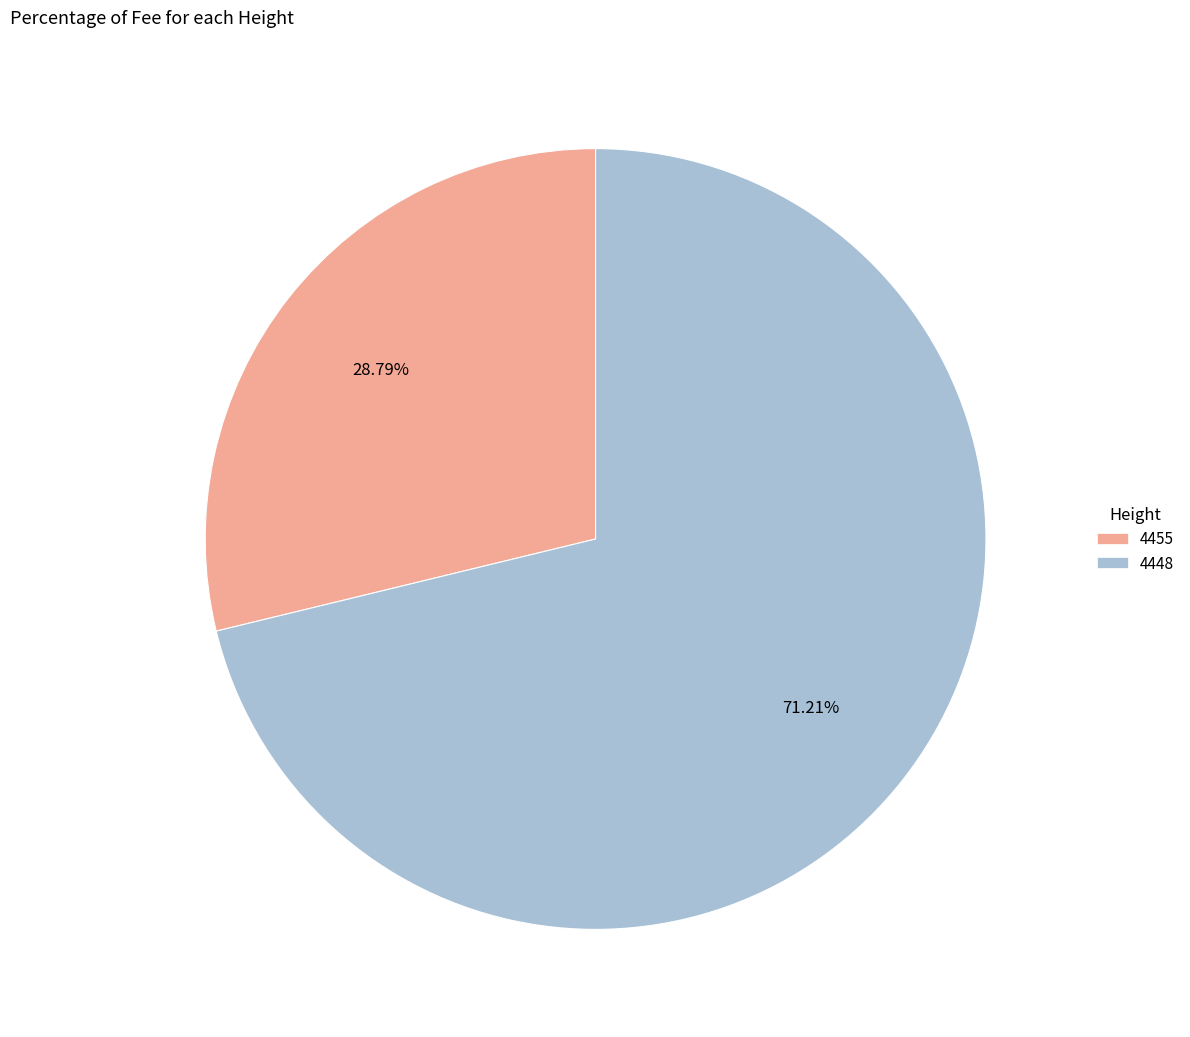

Count the number of slices in the pie.

2